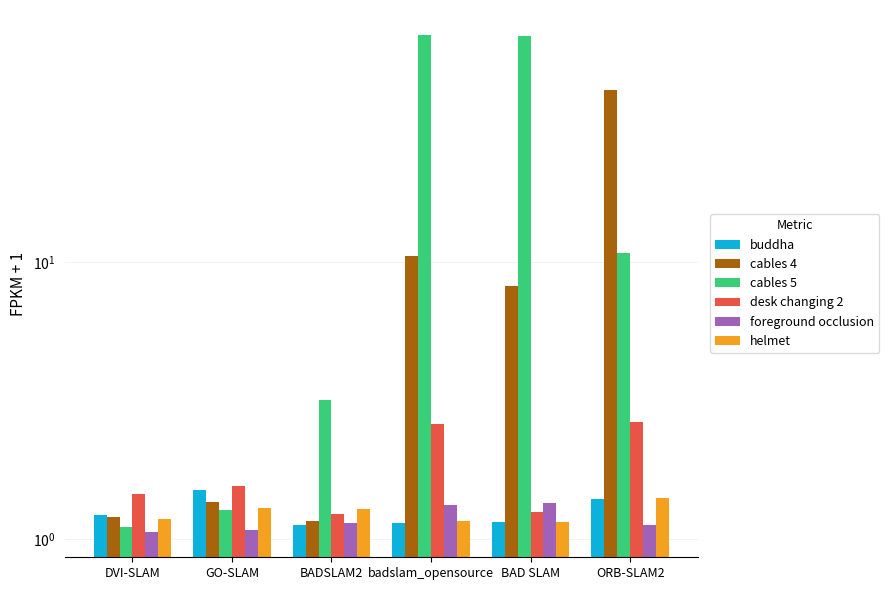

At which label does buddha reach its minimum?

BADSLAM2